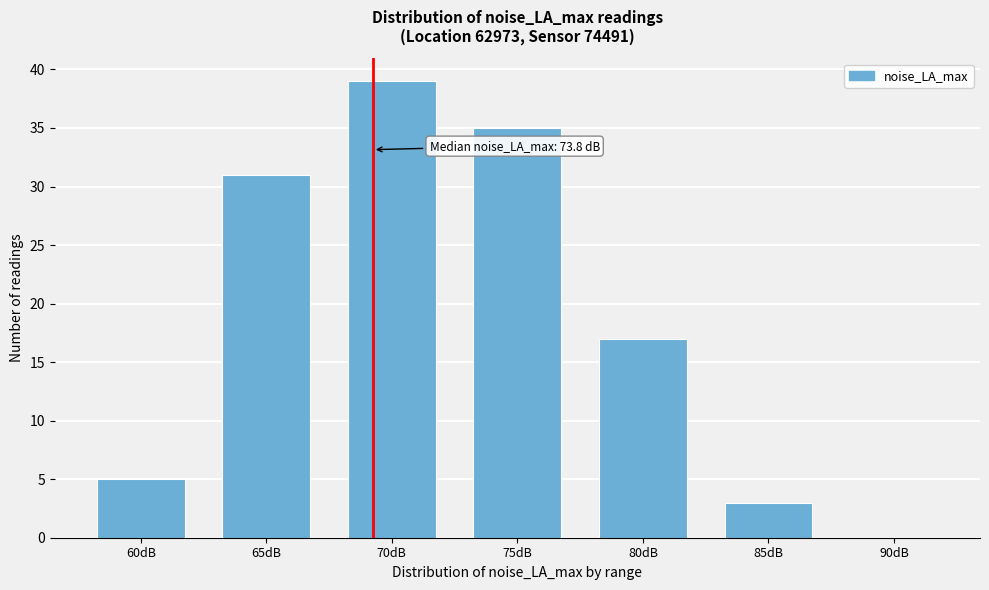

What is the sum of the values at 80dB and 60dB?

22